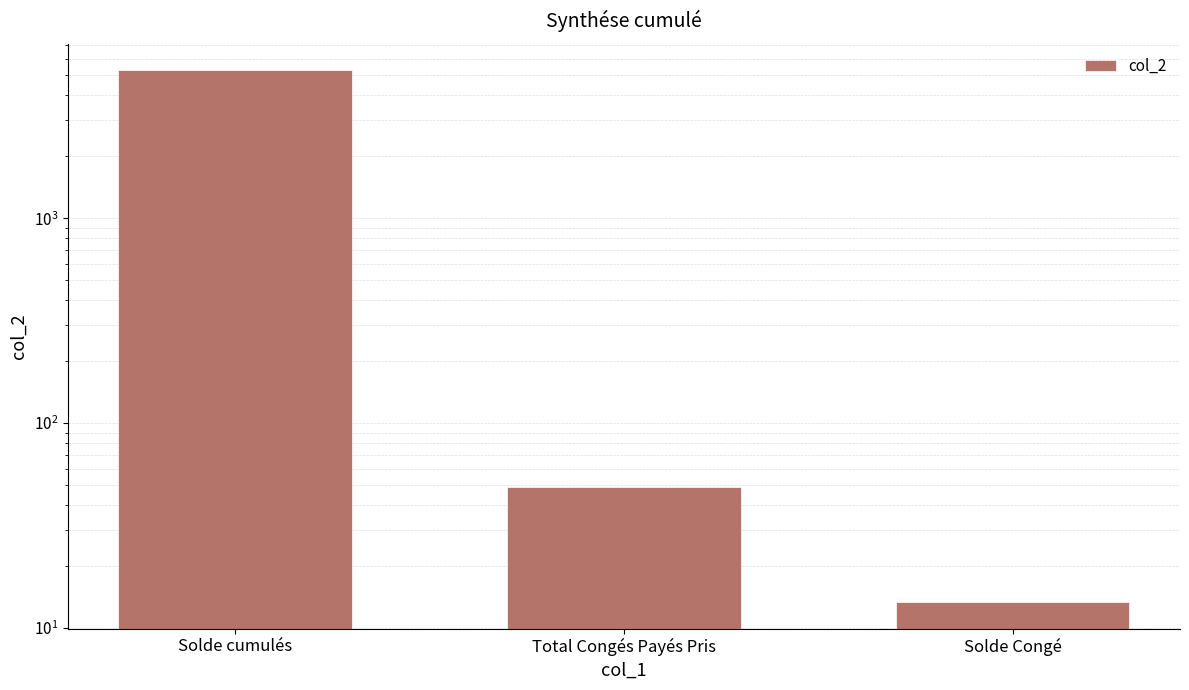

Read the value at Solde cumulés.

5256.3